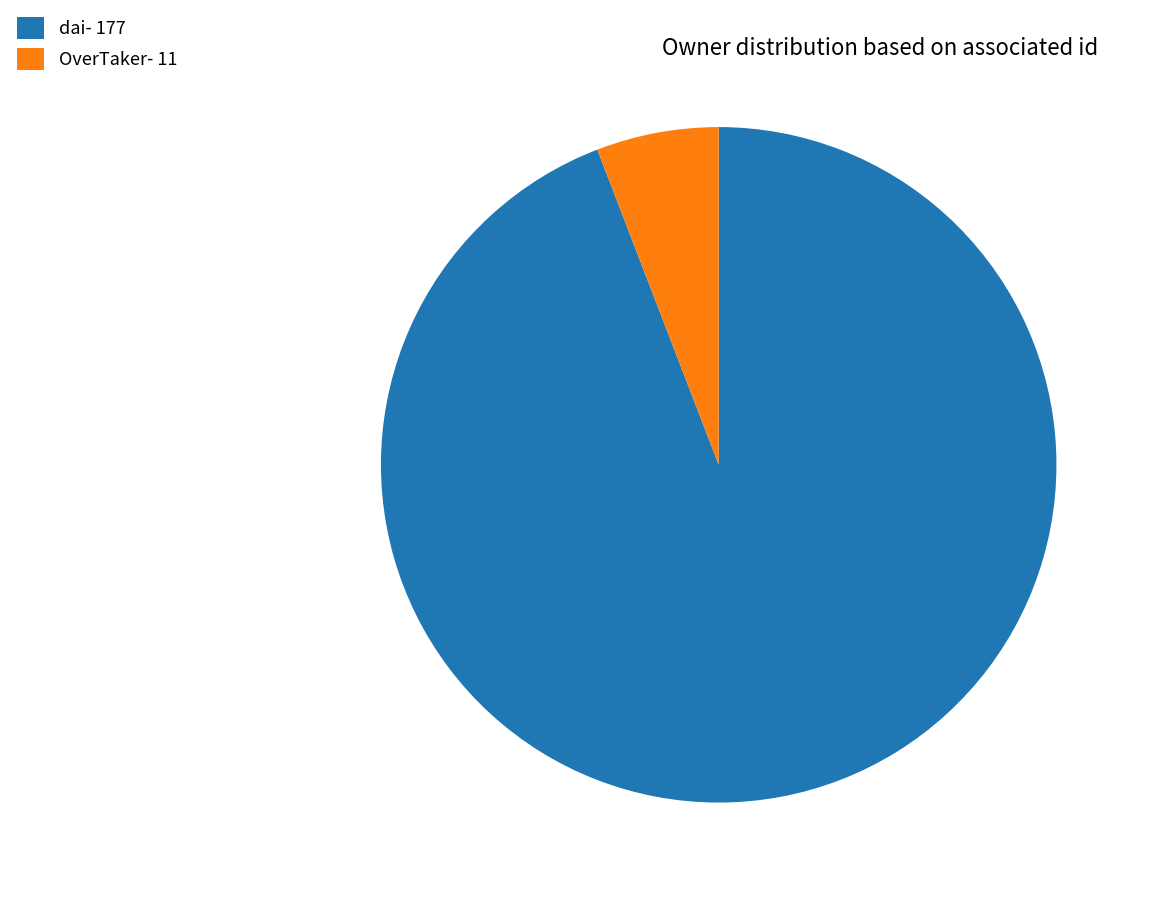

Do OverTaker- 11 and dai- 177 together represent more than half of the pie?

Yes